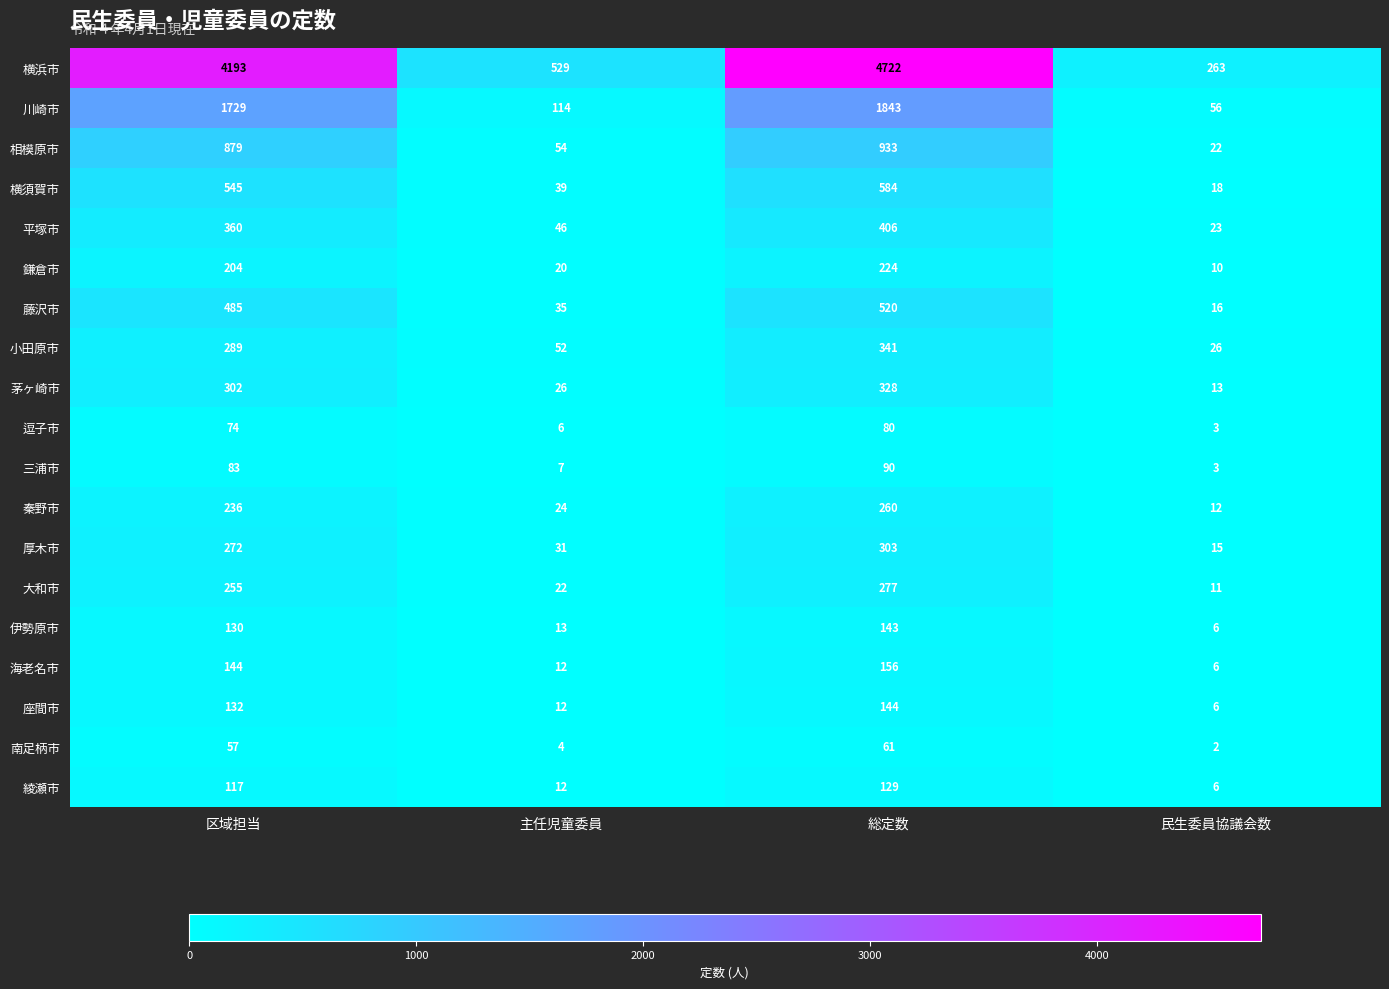

The 三浦市 series shows 3 at 民生委員協議会数. True or false?

True